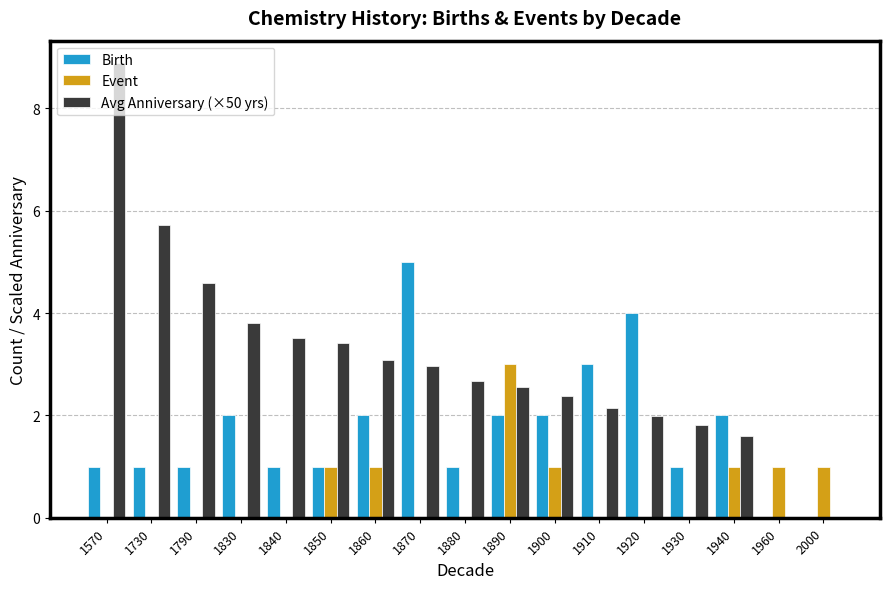

Which series has the largest total across all categories?

Avg Anniversary (×50 yrs)